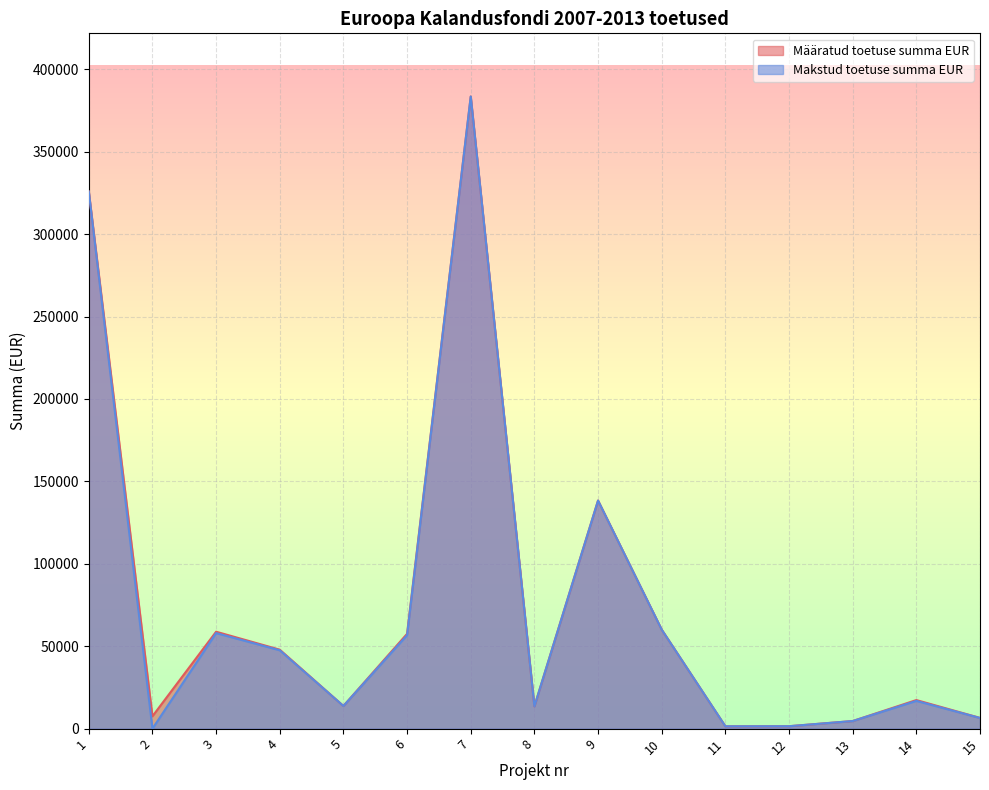

What is the value of the Määratud toetuse summa EUR point at the 5th from the left?

13741.0